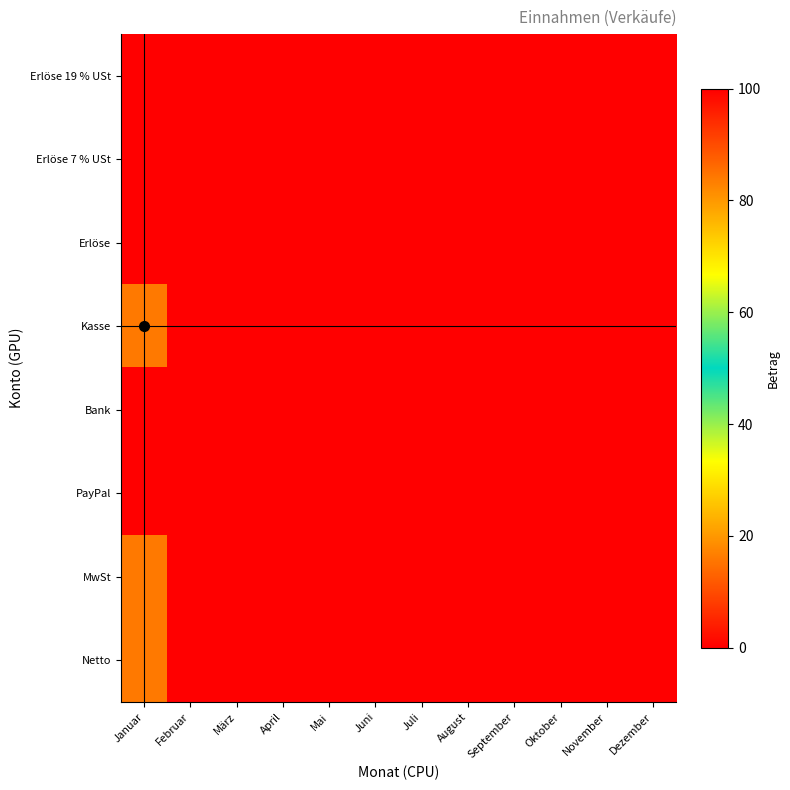

Reading left to right, list all the values displayed in this chart.

Erlöse 19 % USt: Januar=100.0	Februar=0.0	März=0.0	April=0.0	Mai=0.0	Juni=0.0	Juli=0.0	August=0.0	September=0.0	Oktober=0.0	November=0.0	Dezember=0.0
Erlöse 7 % USt: Januar=0.0	Februar=0.0	März=0.0	April=0.0	Mai=0.0	Juni=0.0	Juli=0.0	August=0.0	September=0.0	Oktober=0.0	November=0.0	Dezember=0.0
Erlöse: Januar=0.0	Februar=0.0	März=0.0	April=0.0	Mai=0.0	Juni=0.0	Juli=0.0	August=0.0	September=0.0	Oktober=0.0	November=0.0	Dezember=0.0
Kasse: Januar=84.0	Februar=0.0	März=0.0	April=0.0	Mai=0.0	Juni=0.0	Juli=0.0	August=0.0	September=0.0	Oktober=0.0	November=0.0	Dezember=0.0
Bank: Januar=0.0	Februar=0.0	März=0.0	April=0.0	Mai=0.0	Juni=0.0	Juli=0.0	August=0.0	September=0.0	Oktober=0.0	November=0.0	Dezember=0.0
PayPal: Januar=0.0	Februar=0.0	März=0.0	April=0.0	Mai=0.0	Juni=0.0	Juli=0.0	August=0.0	September=0.0	Oktober=0.0	November=0.0	Dezember=0.0
MwSt: Januar=16.0	Februar=0.0	März=0.0	April=0.0	Mai=0.0	Juni=0.0	Juli=0.0	August=0.0	September=0.0	Oktober=0.0	November=0.0	Dezember=0.0
Netto: Januar=84.0	Februar=0.0	März=0.0	April=0.0	Mai=0.0	Juni=0.0	Juli=0.0	August=0.0	September=0.0	Oktober=0.0	November=0.0	Dezember=0.0